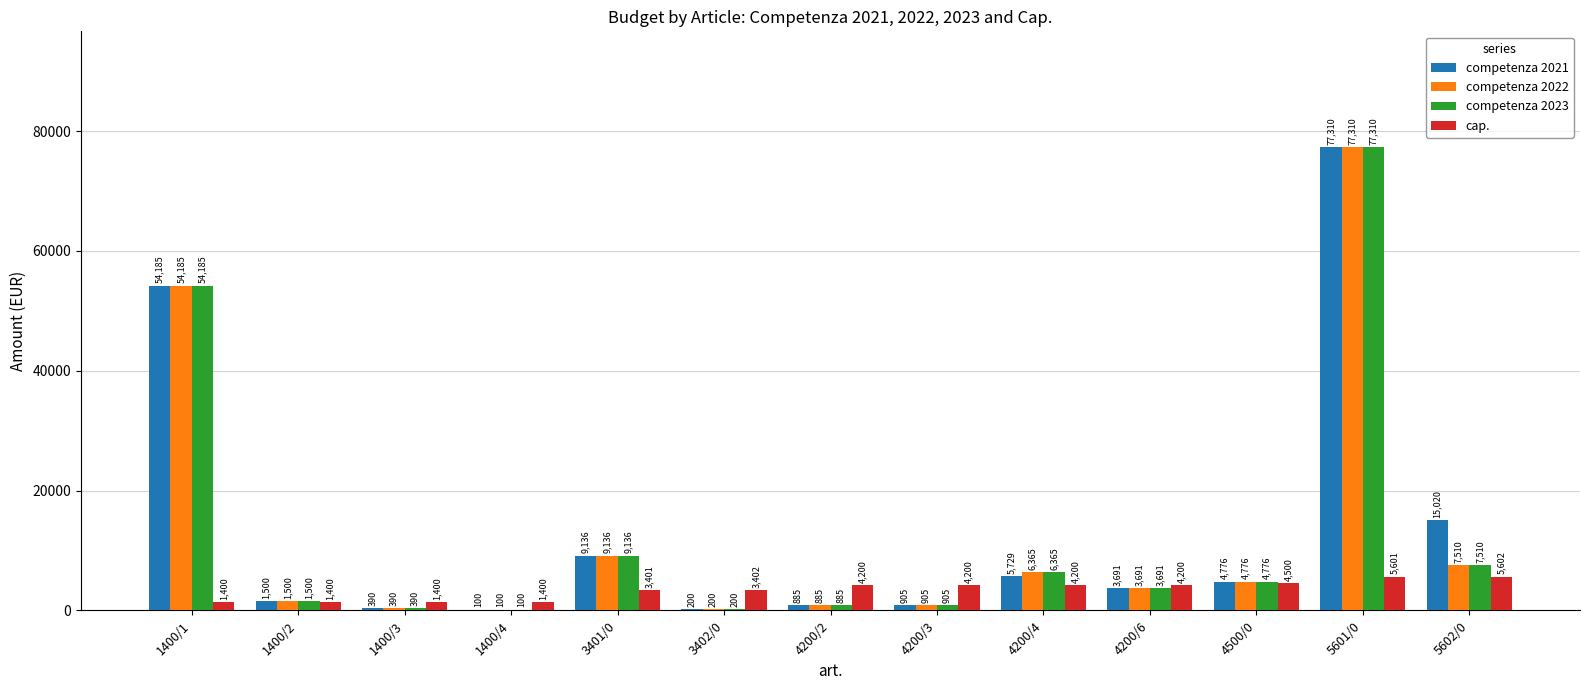

Reading left to right, list all the values displayed in this chart.

competenza 2021: 54185	1500	390	100	9136	200	885	905	5729	3691	4776	77310	15020
competenza 2022: 54185	1500	390	100	9136	200	885	905	6365	3691	4776	77310	7510
competenza 2023: 54185	1500	390	100	9136	200	885	905	6365	3691	4776	77310	7510
cap.: 1400	1400	1400	1400	3401	3402	4200	4200	4200	4200	4500	5601	5602